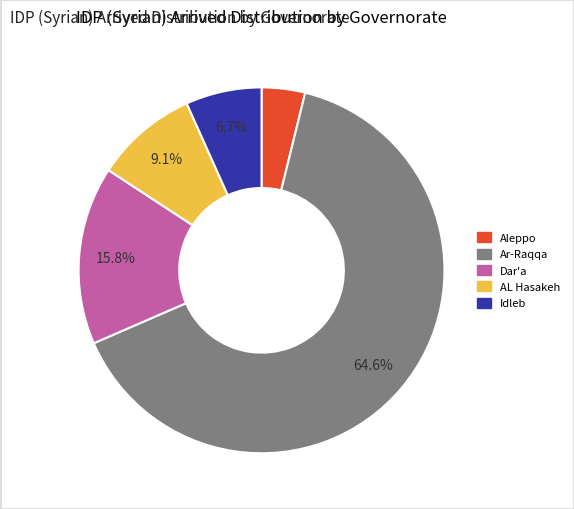

The Idleb slice represents 7% of the pie. True or false?

True